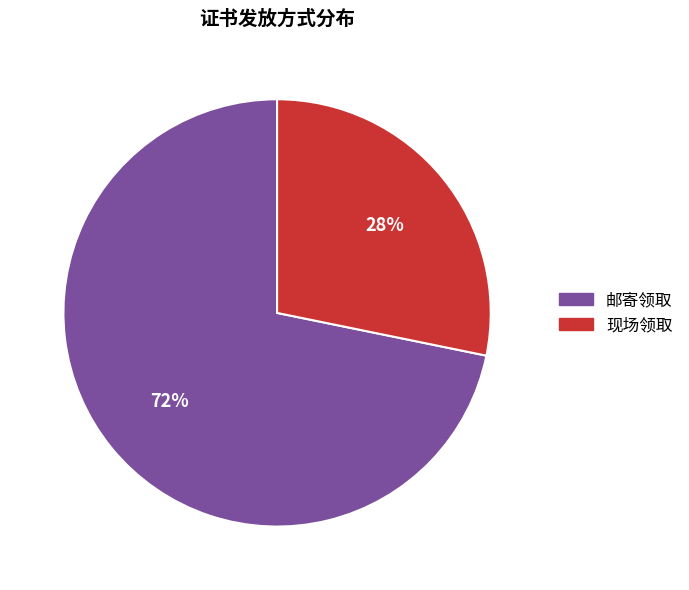

What percentage is the 邮寄领取 slice, to the nearest percent?

72%